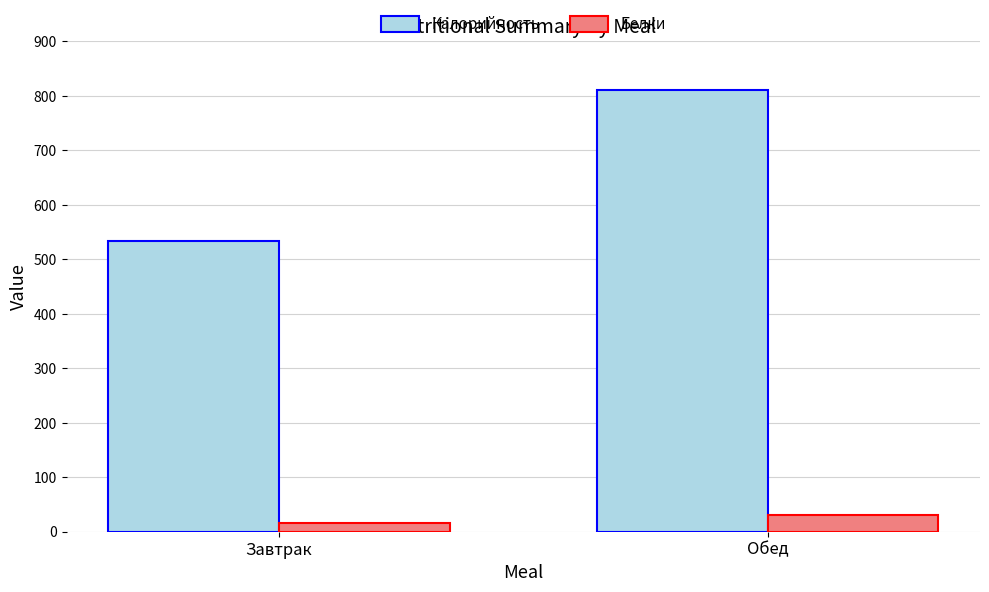

What is the sum of the Белки values at Завтрак and Обед?

45.7